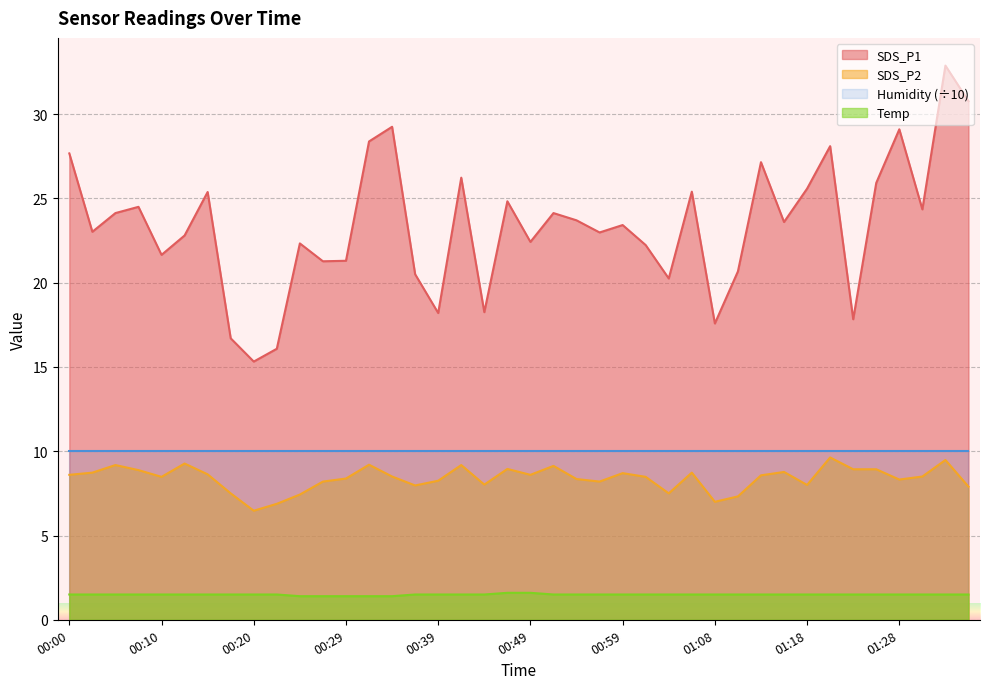

True or false: SDS_P2 and SDS_P1 intersect in this chart.

False